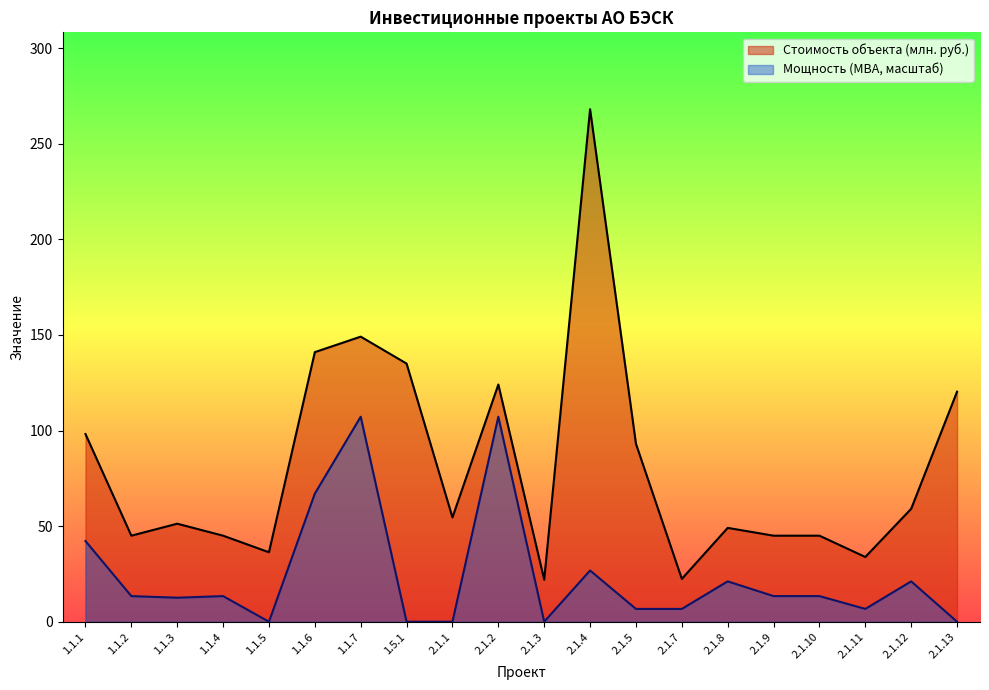

What is the total value across all series at 1.1.3?

63.8